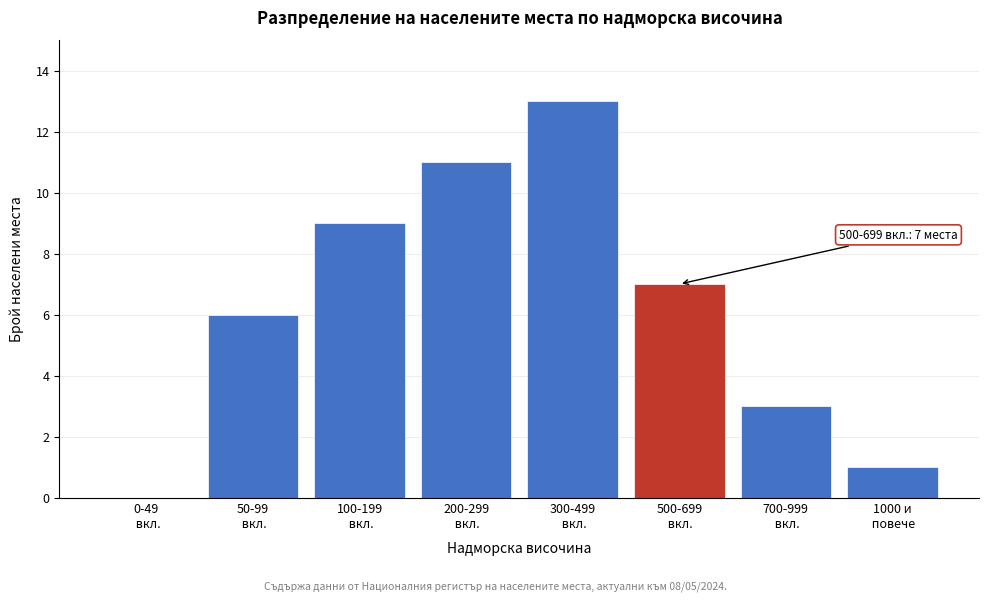

What is the maximum value shown in the chart?

13